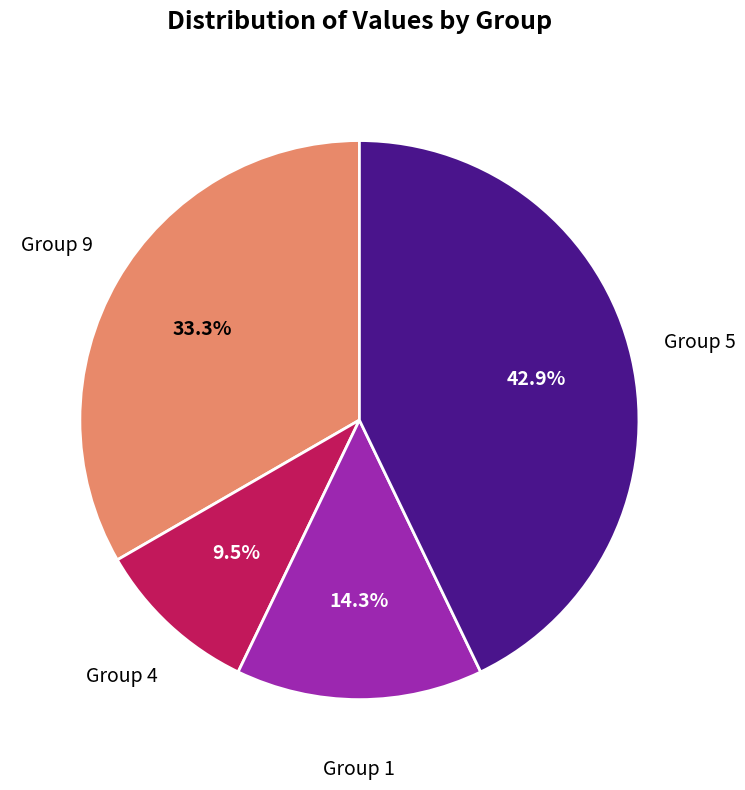

How many slices are in this pie chart?

4